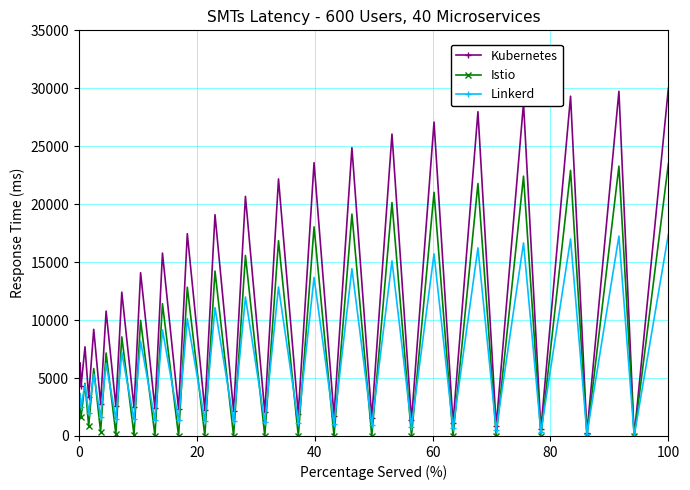

Does the chart have visible grid lines?

Yes